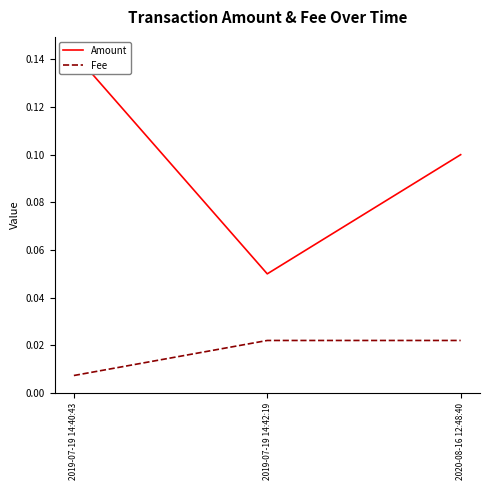

The value of Fee at 2019-07-19 14:40:43 is 0.0. True or false?

False